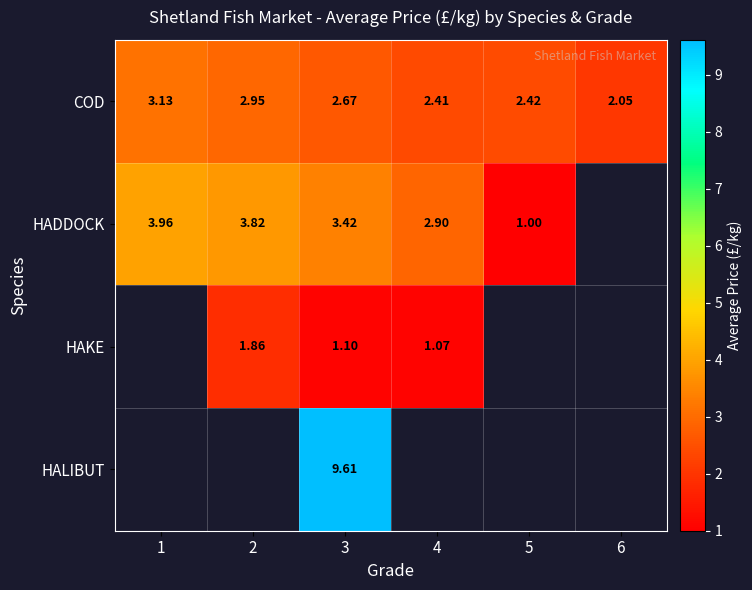

Is the value of COD at 2 greater than the value of HADDOCK at 5?

Yes